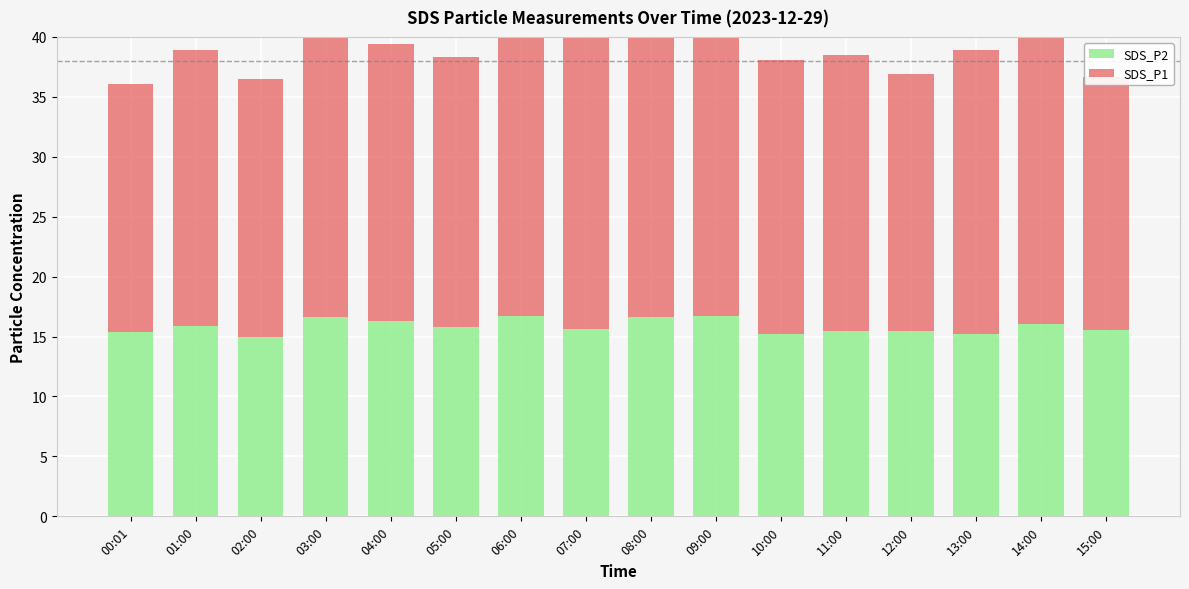

What are all the series names shown in the legend?

SDS_P2, SDS_P1